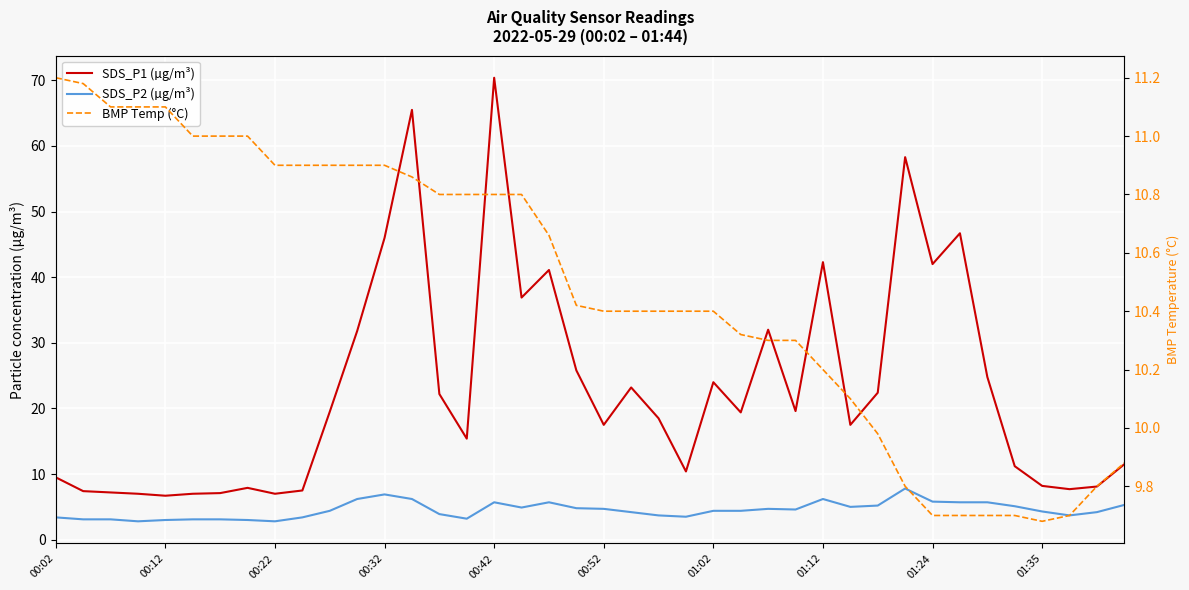

The SDS_P1 (µg/m³) series shows 18.5 at 22. True or false?

True